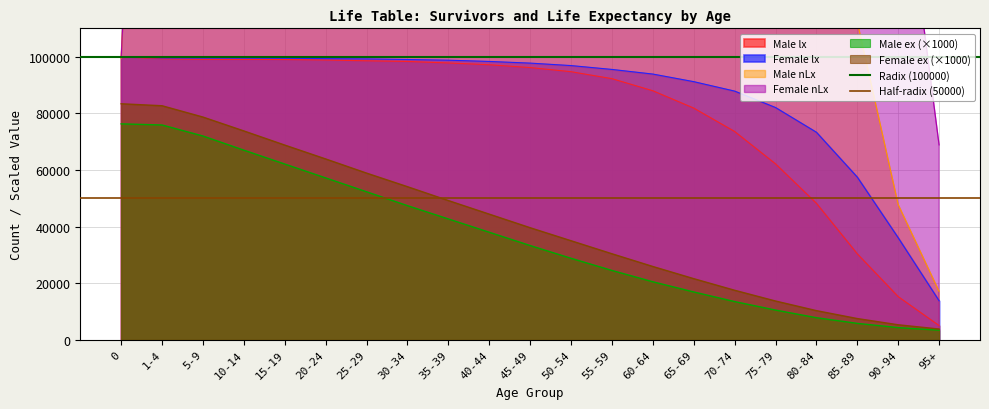

Is the value of Radix (100000) at 0 greater than the value of Half-radix (50000) at 0?

Yes